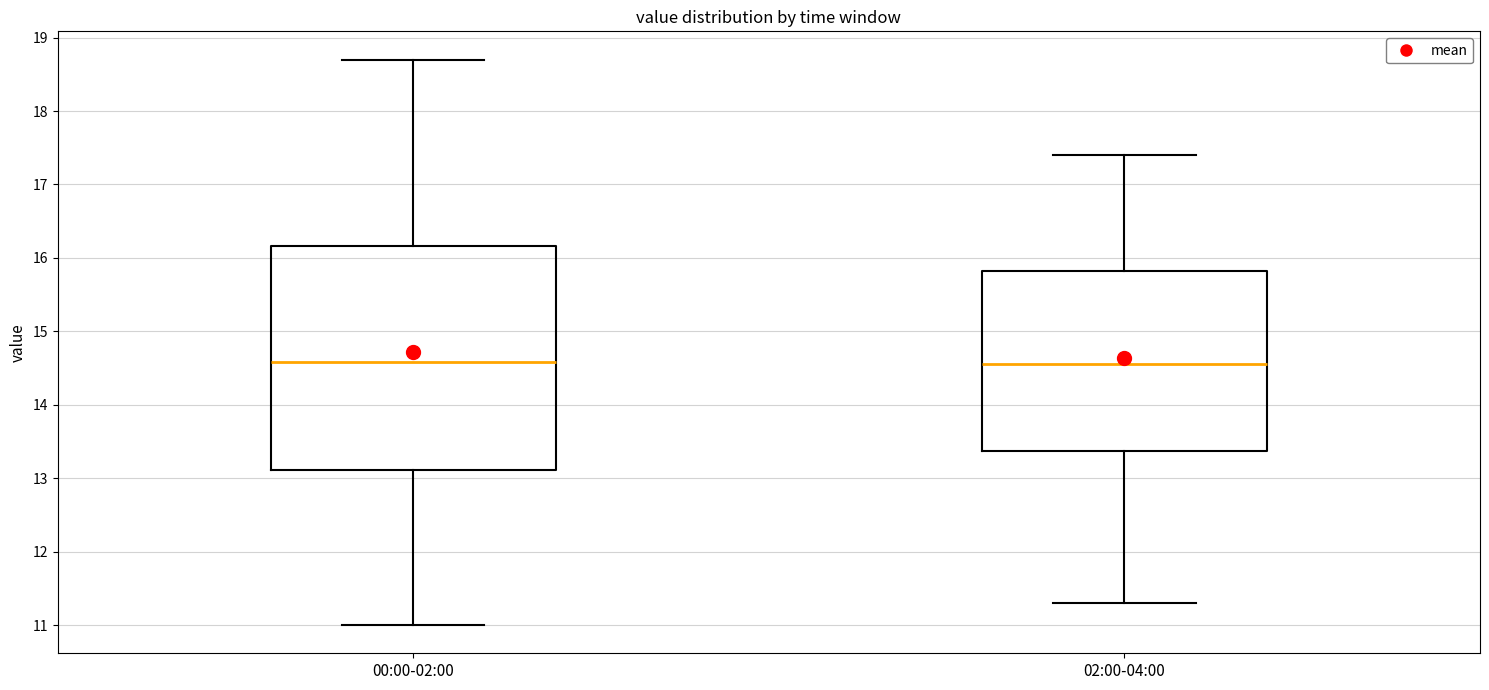

Reading left to right, read every box against the y-axis: the position of its median line, the range the box covers, and the ends of its whiskers. The values are not printed on the chart, so give them approximately, as read against the axis.

00:00-02:00: median 14.6, box 13.1 to 16.2, whiskers 11.0 to 18.7
02:00-04:00: median 14.6, box 13.4 to 15.8, whiskers 11.3 to 17.4